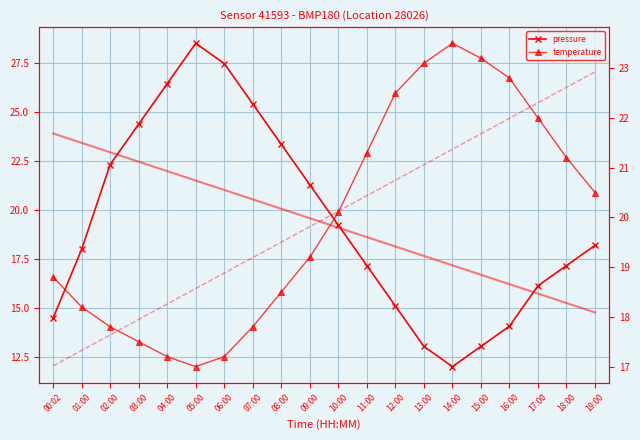

At which label does pressure trend first exceed 19?

00:02